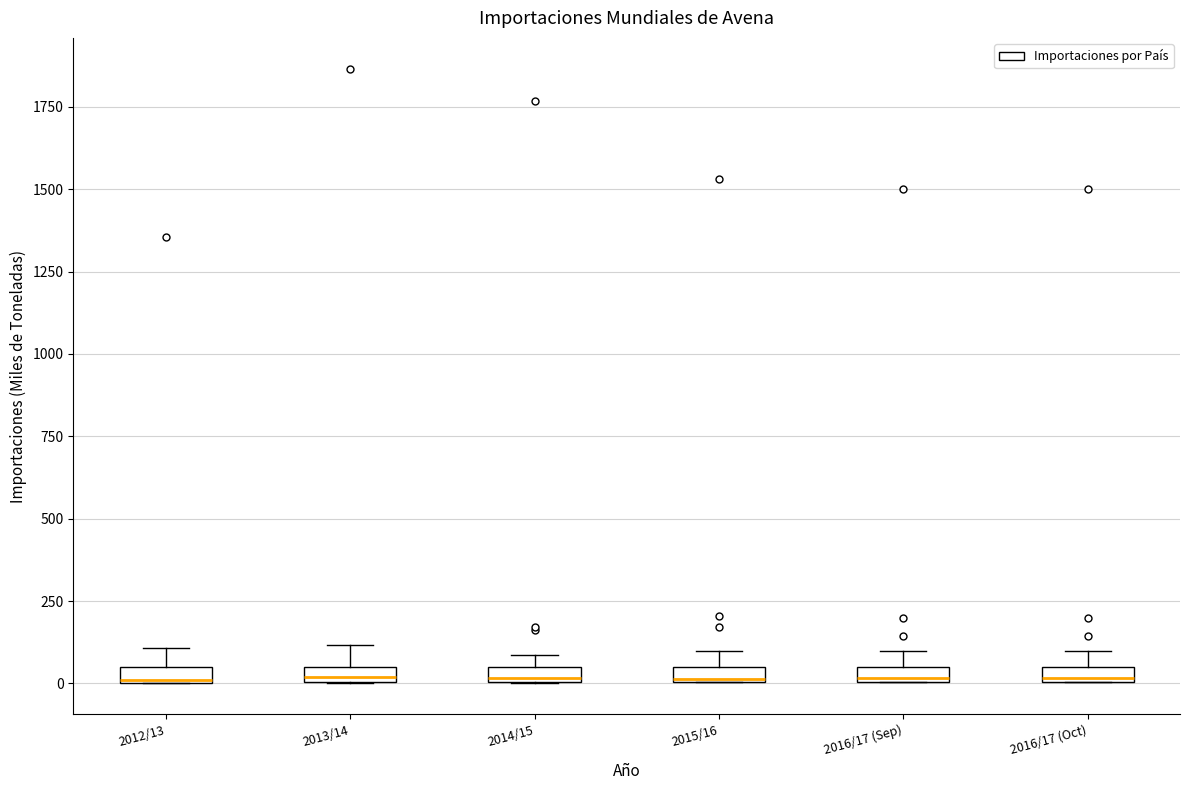

Where is the lower edge of the box for 2012/13 on the y-axis? The values are not printed on the chart, so give them approximately, as read against the axis.

0